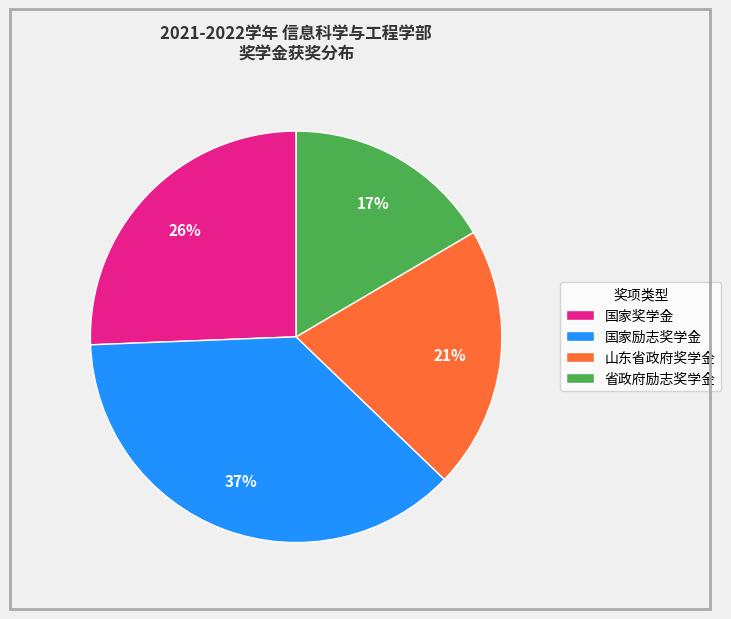

What is the ratio of the value at 国家励志奖学金 to the value at 山东省政府奖学金?

1.8